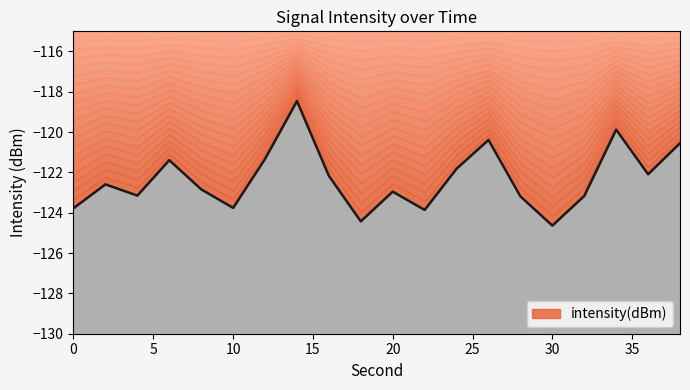

Rank the categories by value from highest to lowest.

14, 34, 26, 38, 12, 6, 24, 36, 16, 2, 8, 20, 4, 32, 28, 10, 0, 22, 18, 30